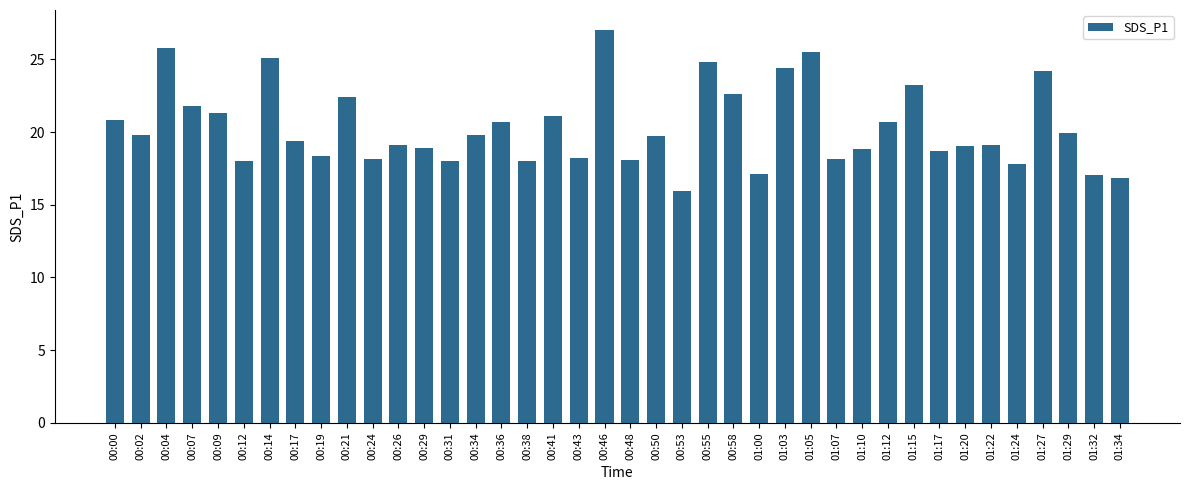

Between 01:24 and 01:10, which is larger?

01:10